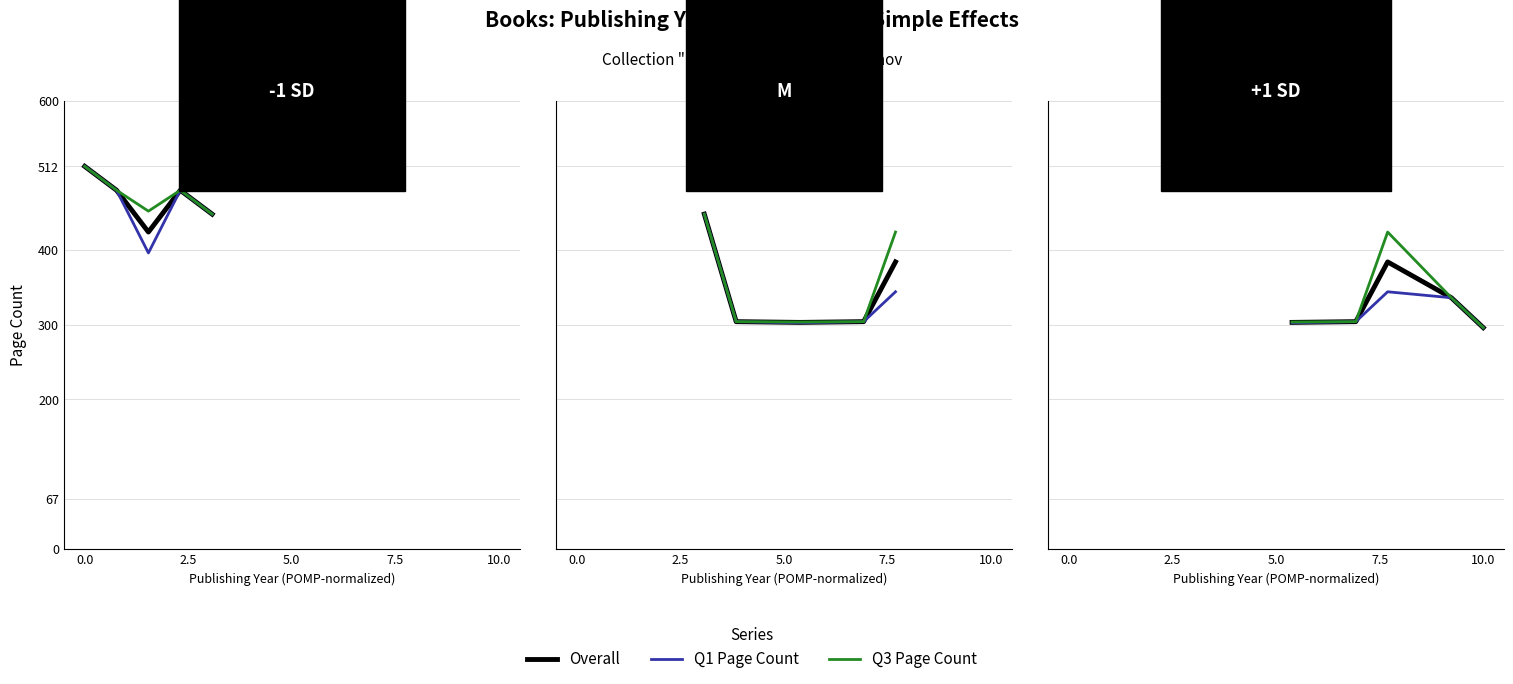

Rank the series at 2.5 from lowest to highest value.

Overall, Q1 (low), Q3 (high)